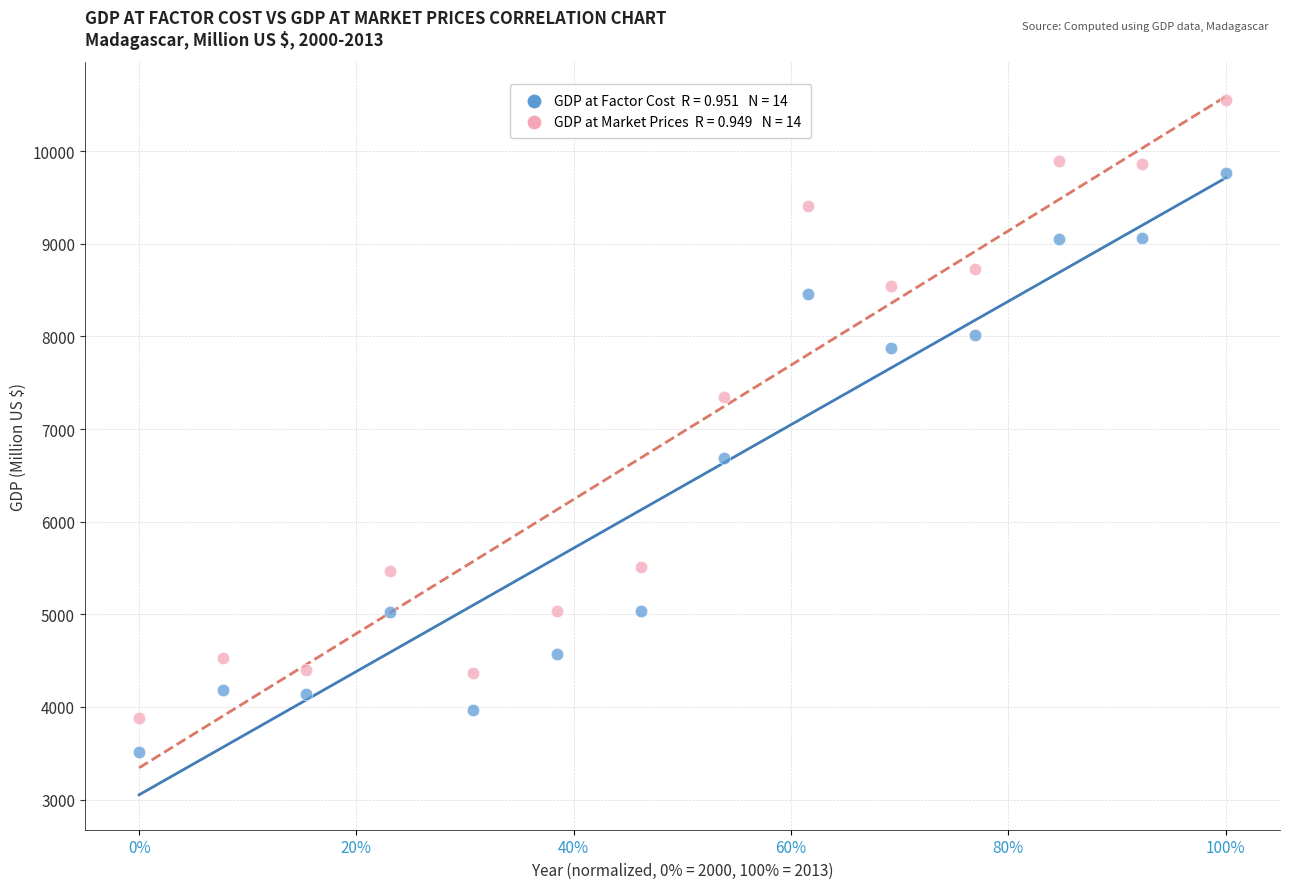

Across all data points, what is the range of X values (max minus min)?

100.0